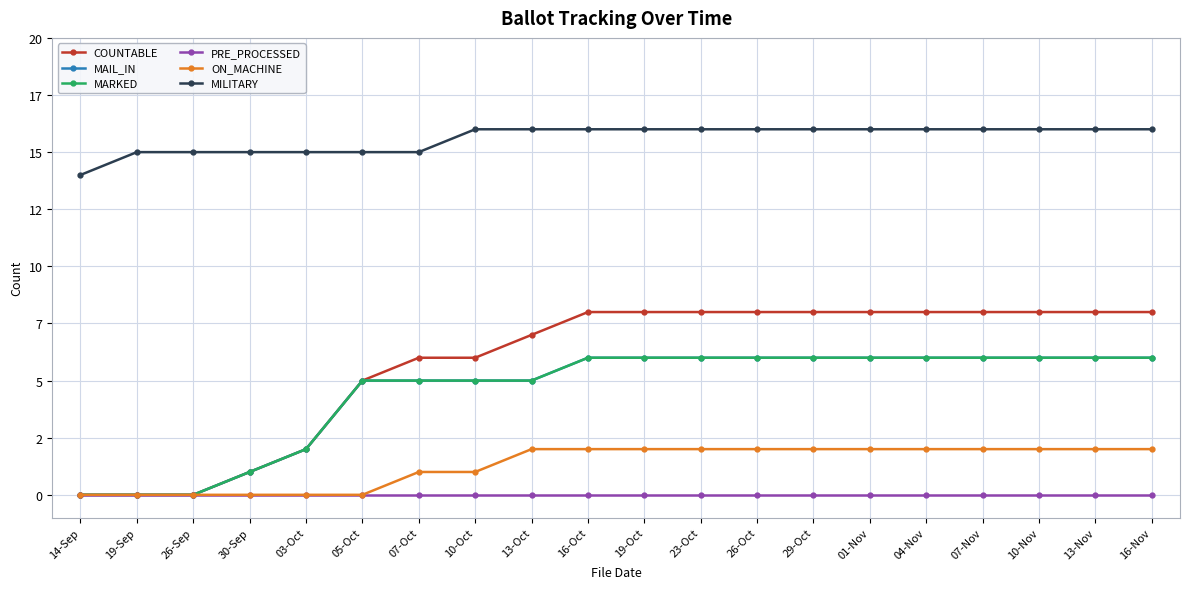

Does the chart have visible grid lines?

Yes